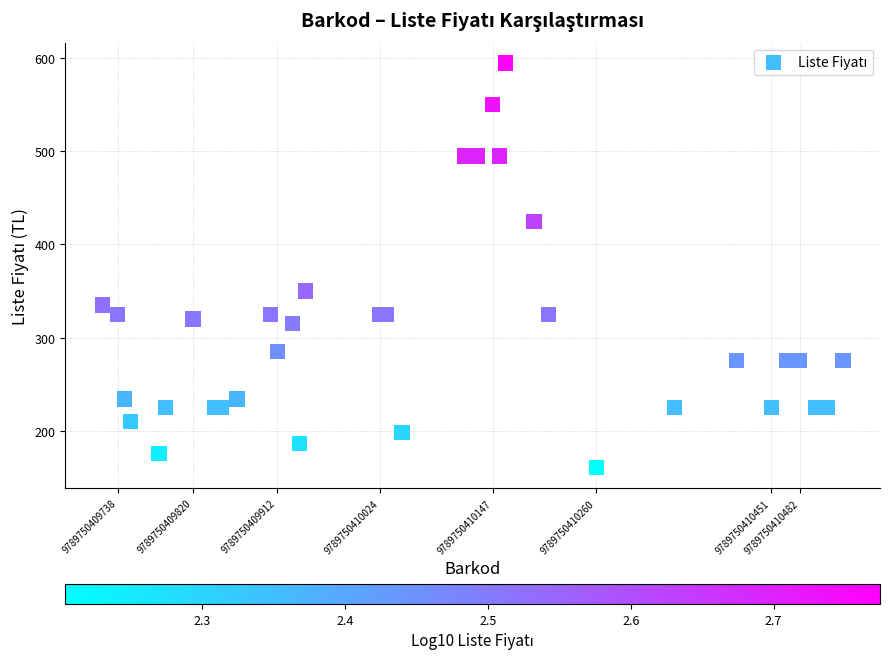

What Y value in the scatter plot is closest to 377?

350